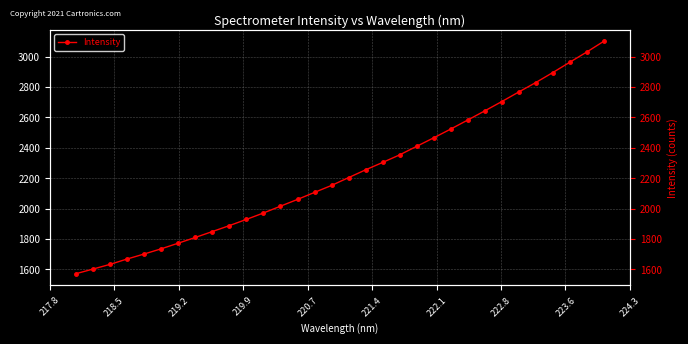

Is it true that the value at 222.1 is 1029.0?

False